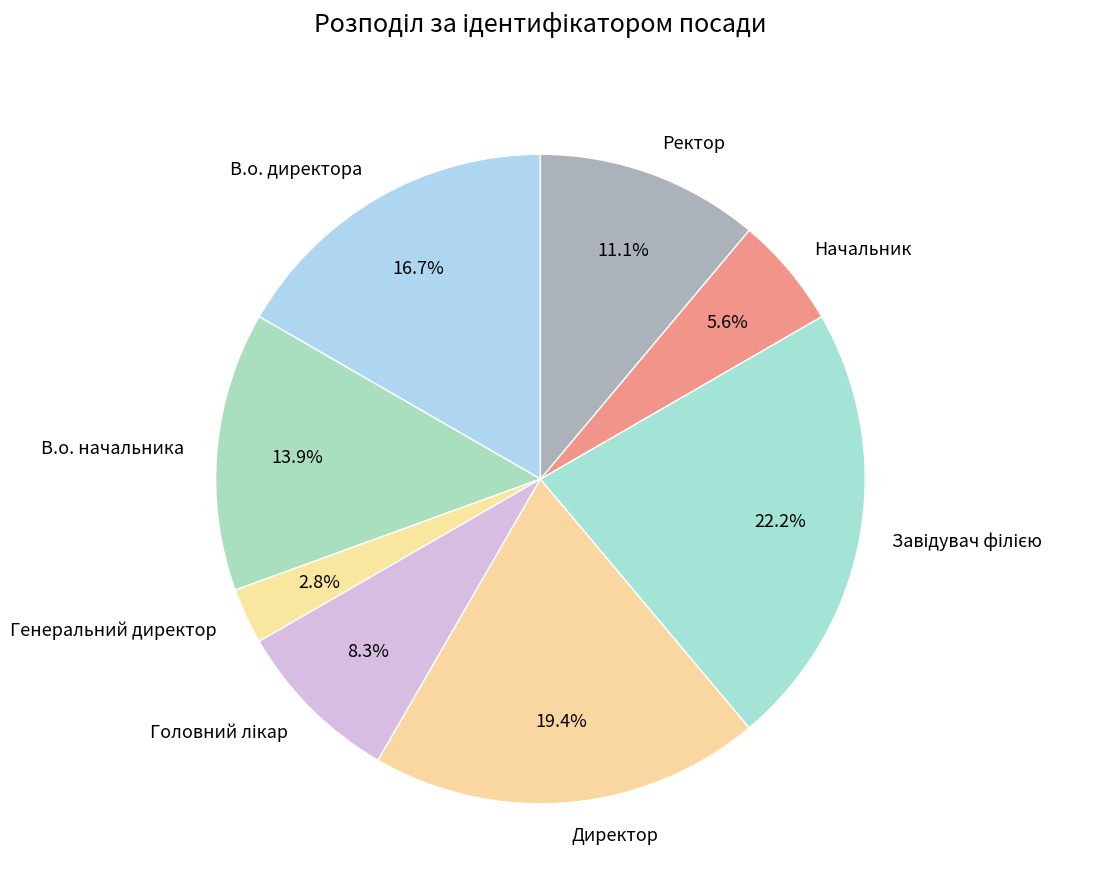

To the nearest percent, what is the average slice percentage?

12%